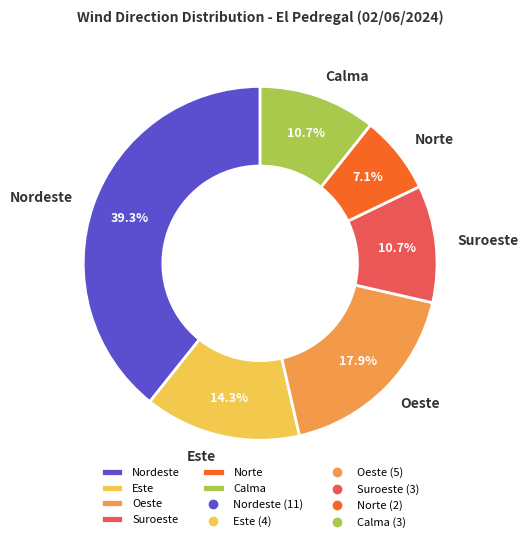

What percentage is the Calma slice, to the nearest percent?

11%